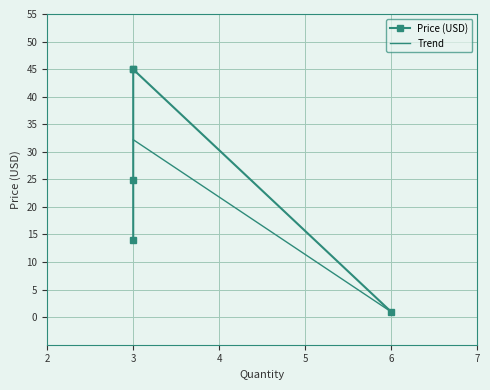

True or false: the data shows 18.8 at GPS-18037.

False